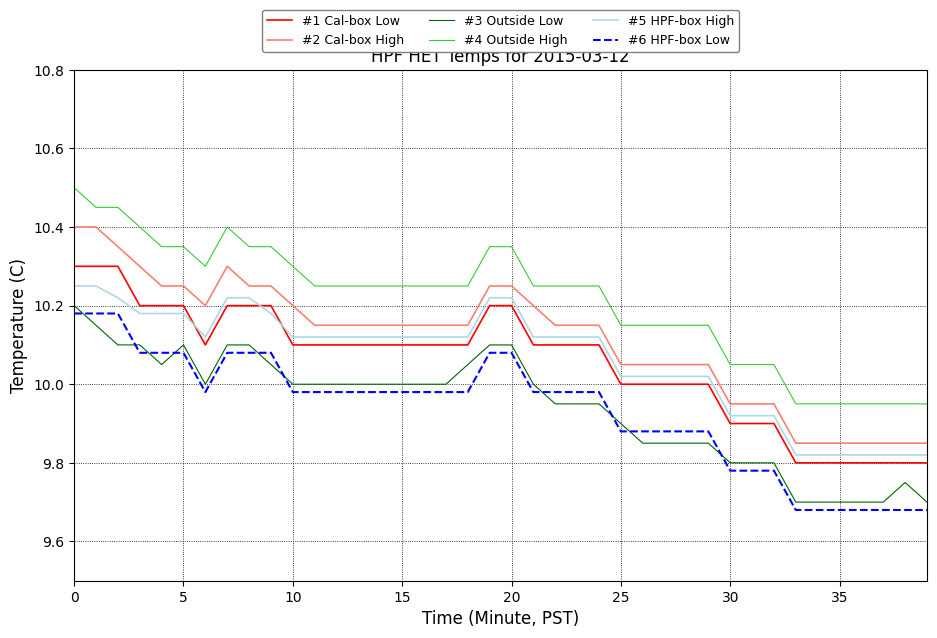

What is the maximum value shown in the chart?

10.5